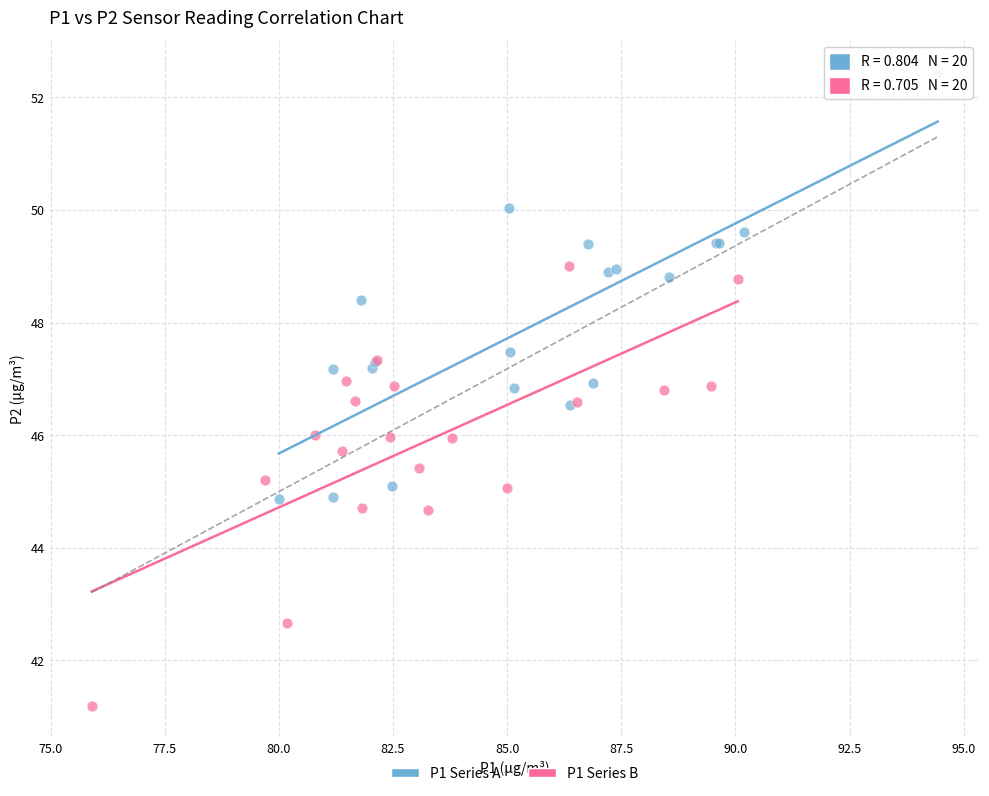

Which series contains the highest Y value?

P1 Series A